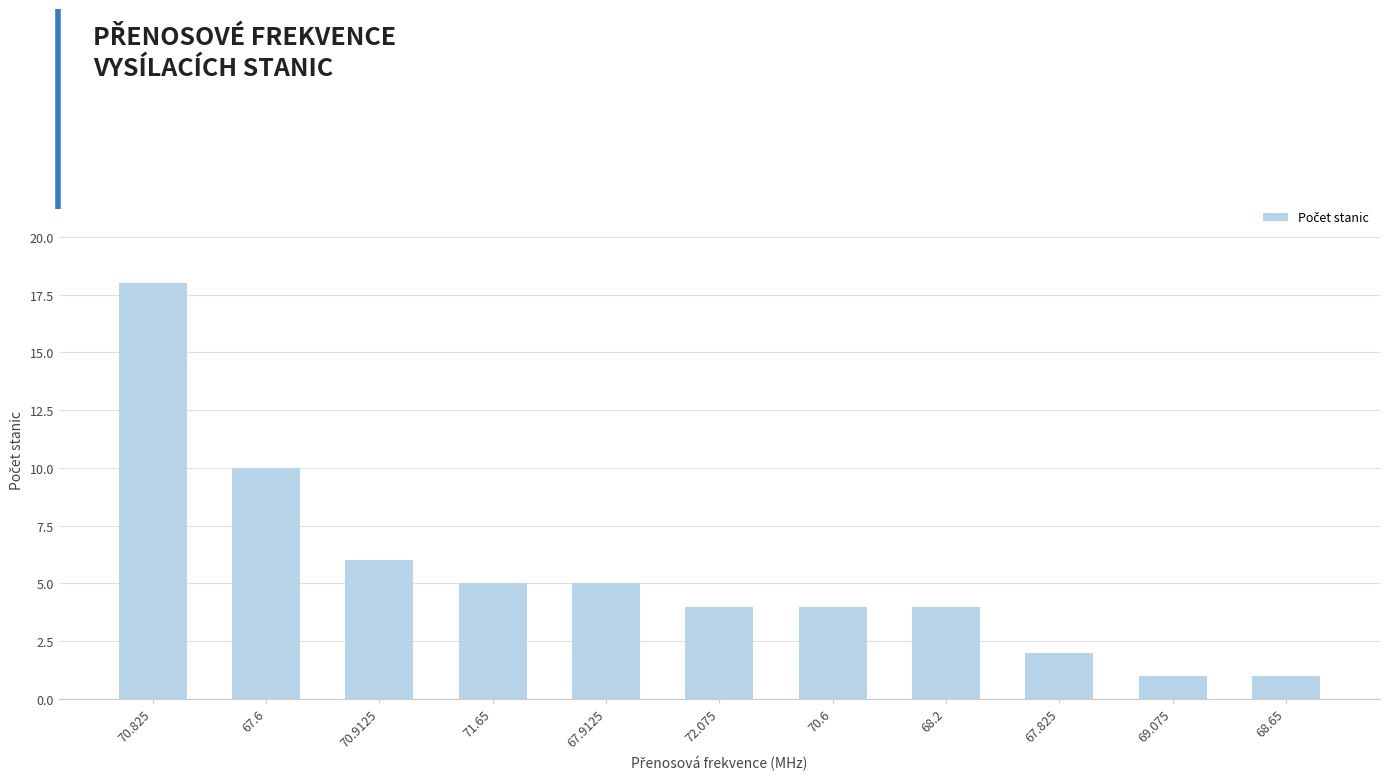

Which category has the highest value across all series?

70.825